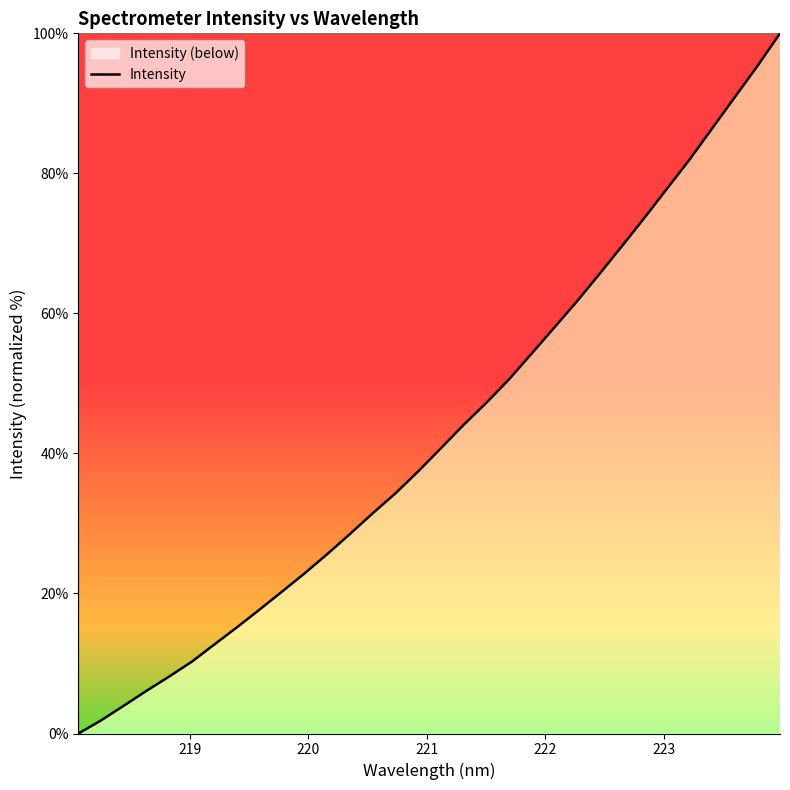

What is the difference between the maximum and minimum values?

100.0